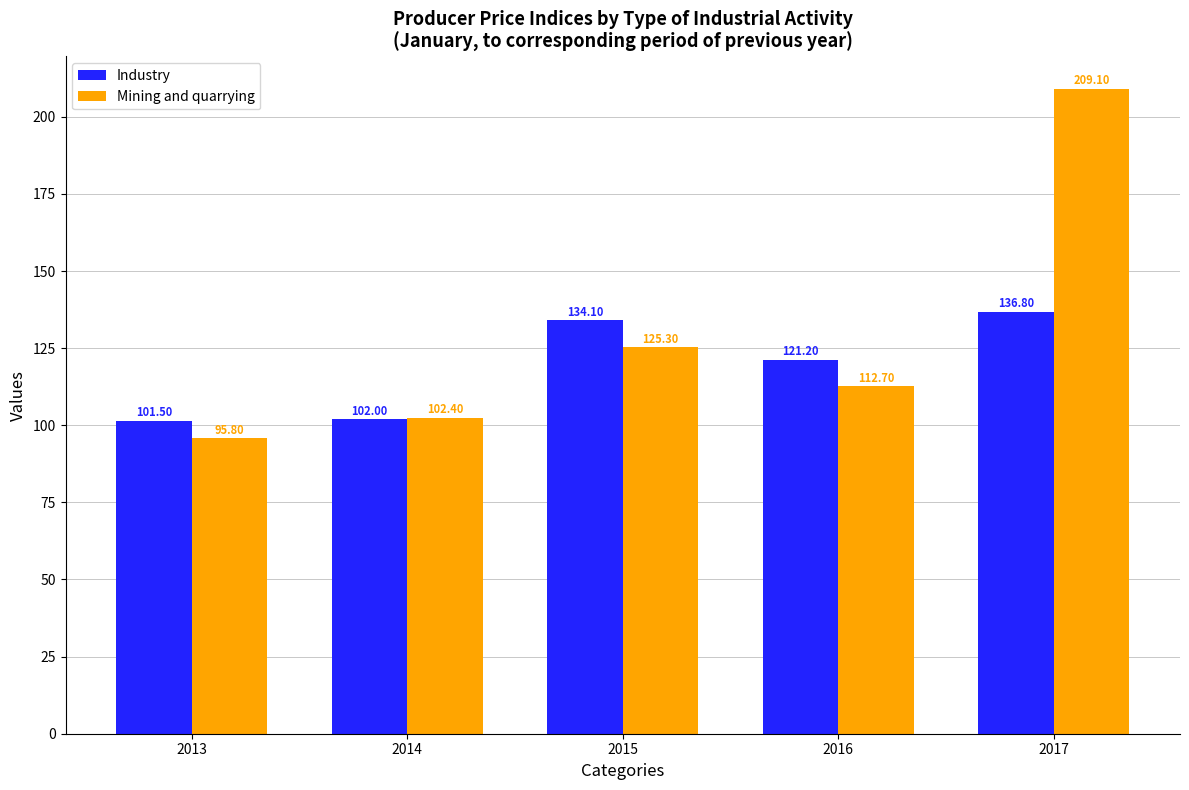

Is it true that Mining and quarrying equals 95.8 at 2013?

True